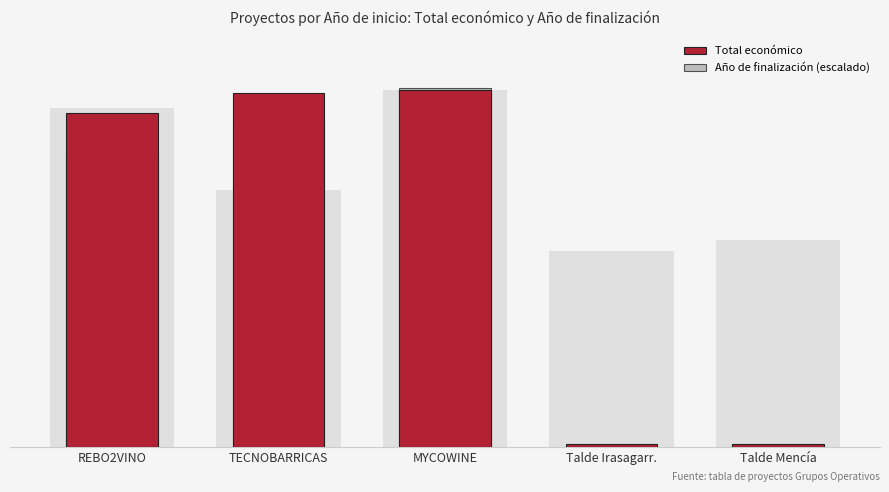

Is it true that Año de finalización (escalado) equals 495000.0 at REBO2VINO?

True